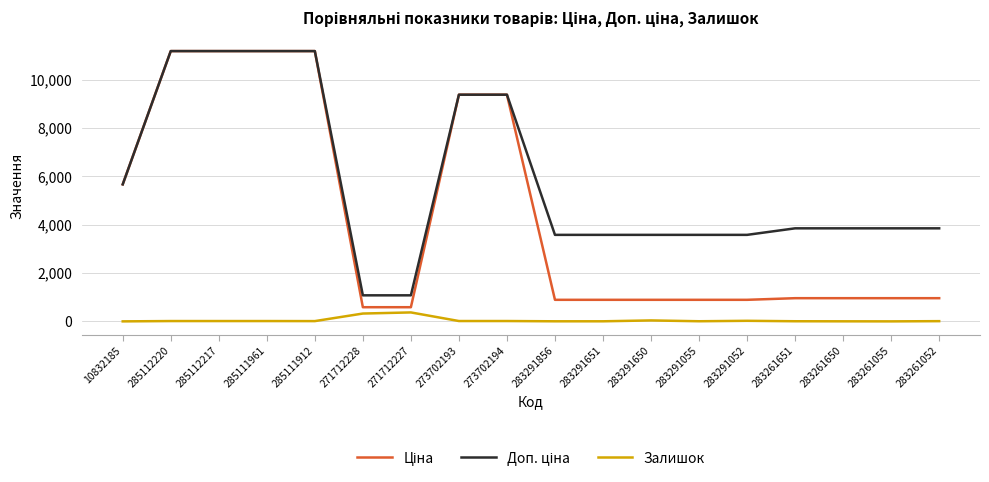

What is the maximum value shown in the chart?

11188.2